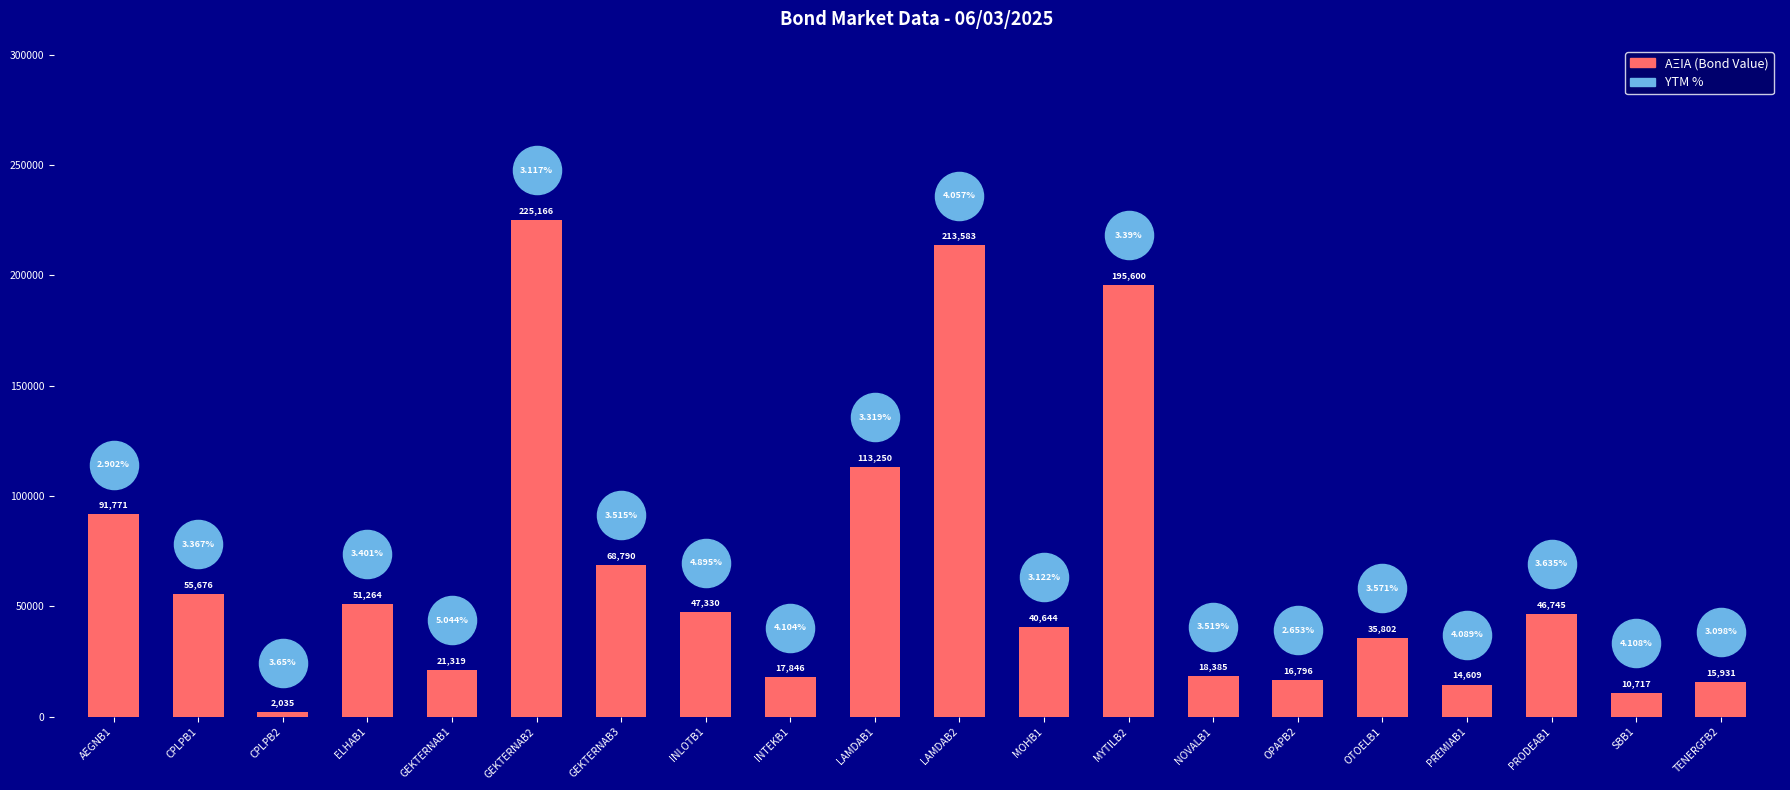

What is the change in value from GEKTERNAB1 to LAMDAB1?

+91931.2